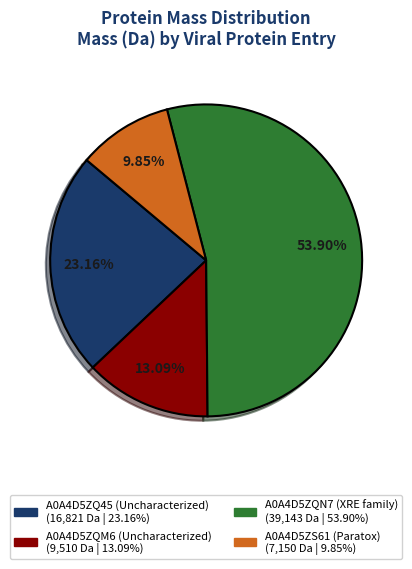

What percentage is the A0A4D5ZQM6 (Uncharacterized) slice, to the nearest percent?

13%